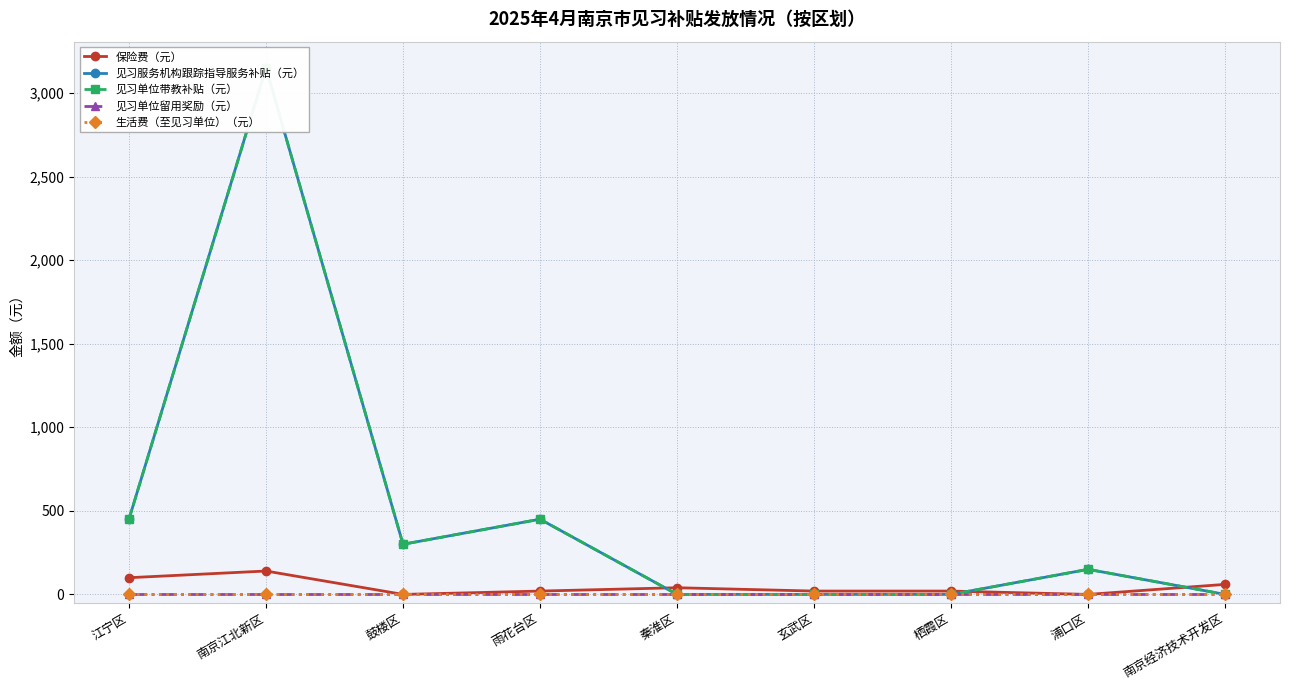

Is the value of 生活费（至见习单位）（元） at 南京经济技术开发区 greater than the value of 见习单位留用奖励（元） at 江宁区?

No